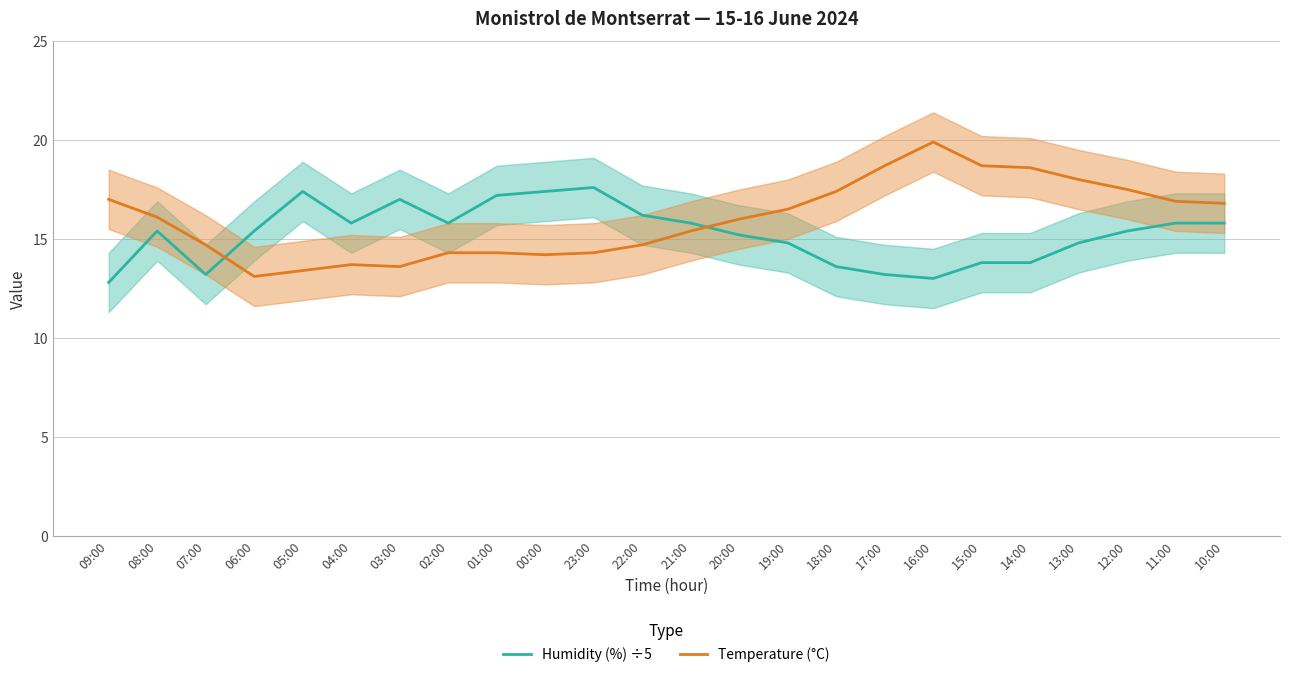

Which category has the lowest value across all series?

09:00